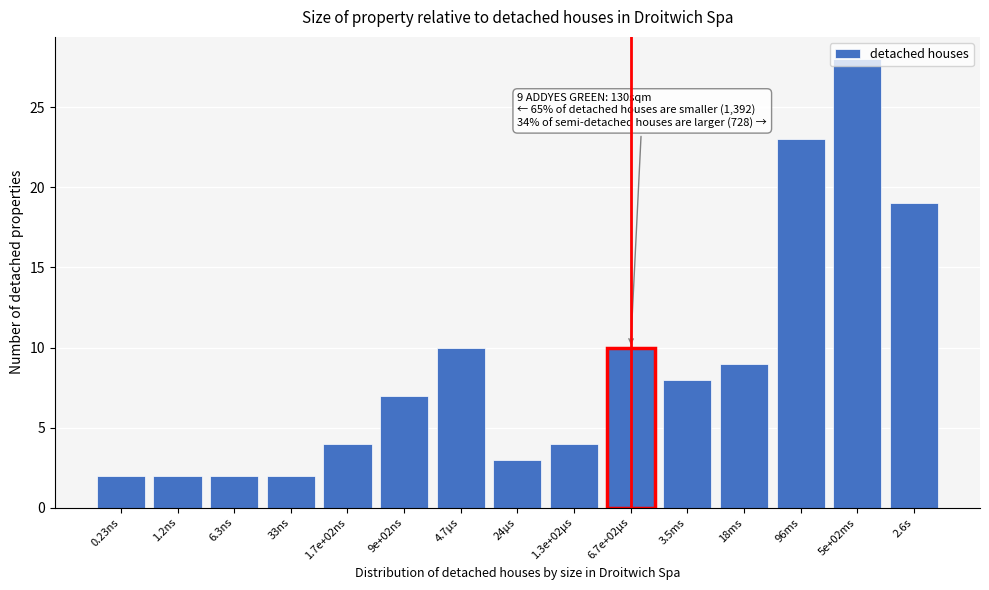

Between 2.6s and 4.7µs, which is larger?

2.6s